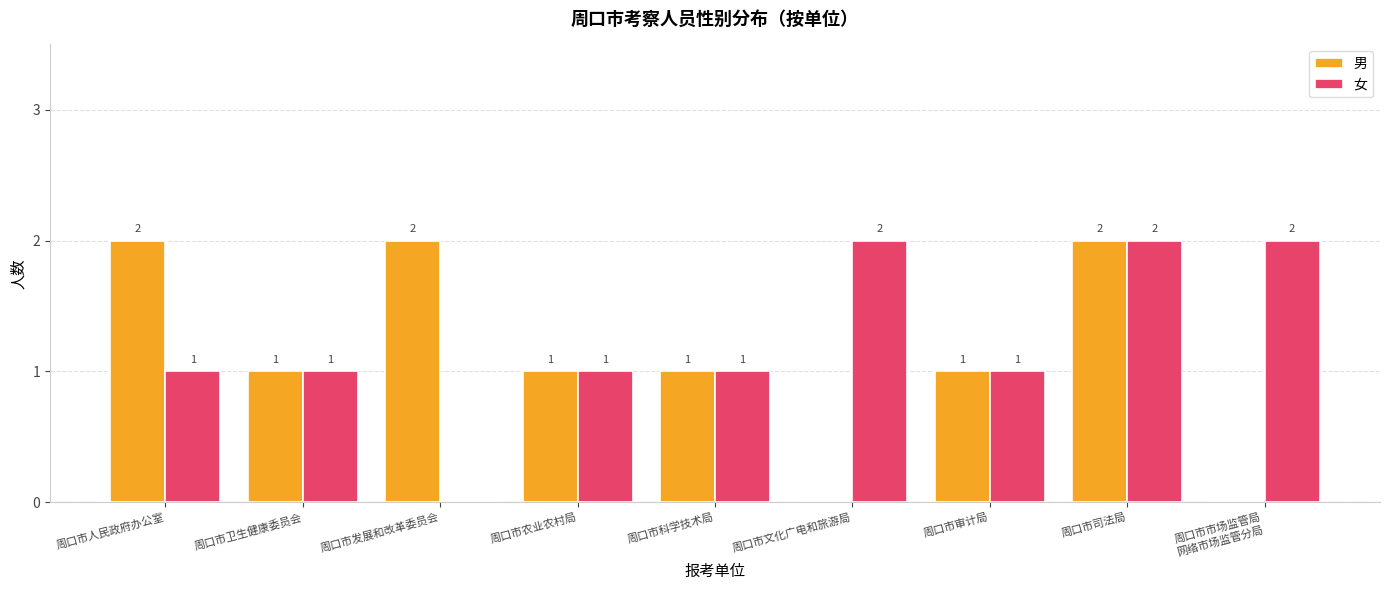

Where does the 男 series first go above 1?

周口市人民政府办公室